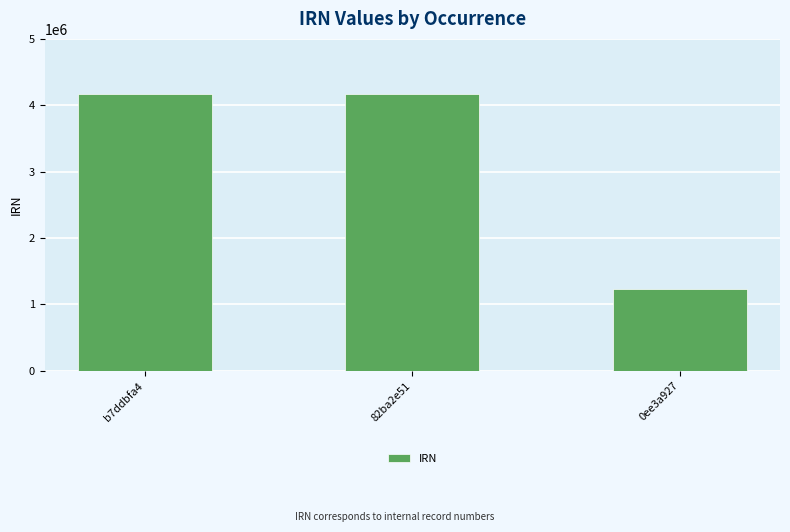

Count the number of data series in this chart.

1